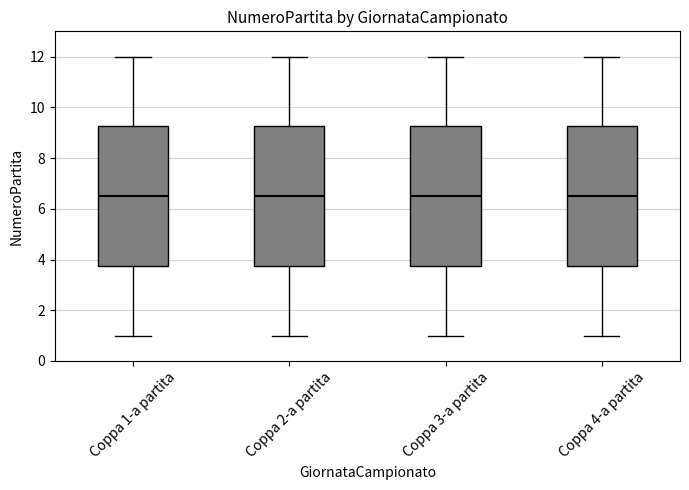

Reading left to right, read every box against the y-axis: the position of its median line, the range the box covers, and the ends of its whiskers. The values are not printed on the chart, so give them approximately, as read against the axis.

Coppa 1-a partita: median 6.6, box 3.8 to 9.2, whiskers 1.0 to 12.0
Coppa 2-a partita: median 6.6, box 3.8 to 9.2, whiskers 1.0 to 12.0
Coppa 3-a partita: median 6.6, box 3.8 to 9.2, whiskers 1.0 to 12.0
Coppa 4-a partita: median 6.6, box 3.8 to 9.2, whiskers 1.0 to 12.0